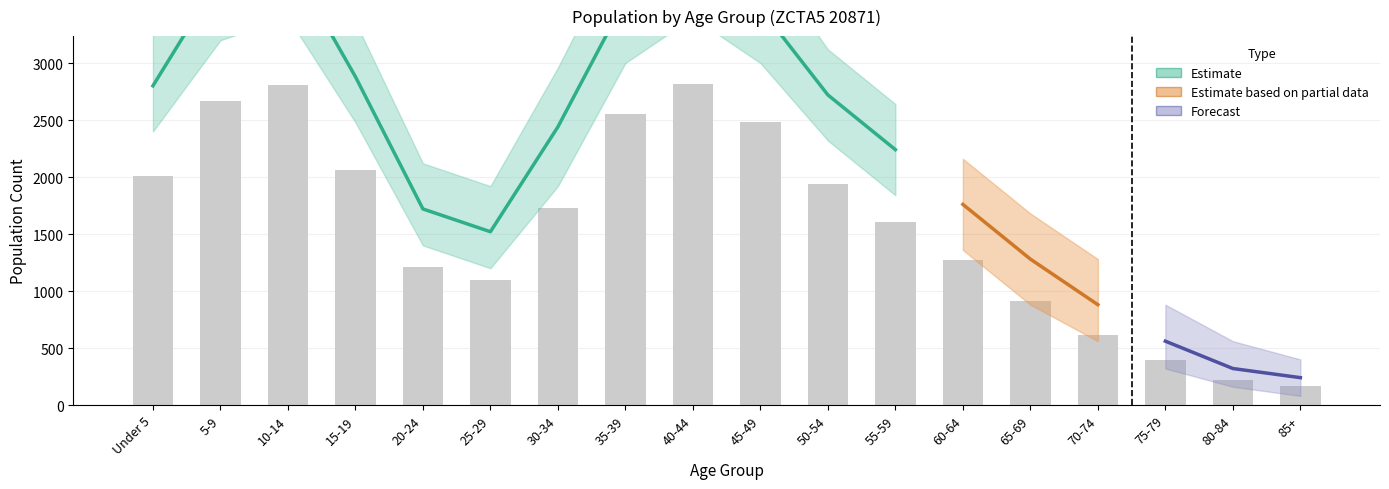

Reading right to left, list all the values displayed in this chart.

Number: 165.0	219.0	399.0	618.0	911.0	1269.0	1603.0	1942.0	2484.0	2814.0	2554.0	1731.0	1093.0	1215.0	2061.0	2803.0	2671.0	2005.0
Percent_lower: 0.0	0.0	0.0	0.0	0.0	0.0	0.0	0.1	0.1	0.1	0.1	0.0	0.0	0.0	0.1	0.1	0.1	0.1
Percent_mid: 0.0	0.0	0.0	0.0	0.0	0.0	0.1	0.1	0.1	0.1	0.1	0.1	0.0	0.0	0.1	0.1	0.1	0.1
Percent_upper: 0.0	0.0	0.0	0.0	0.0	0.1	0.1	0.1	0.1	0.1	0.1	0.1	0.0	0.1	0.1	0.1	0.1	0.1